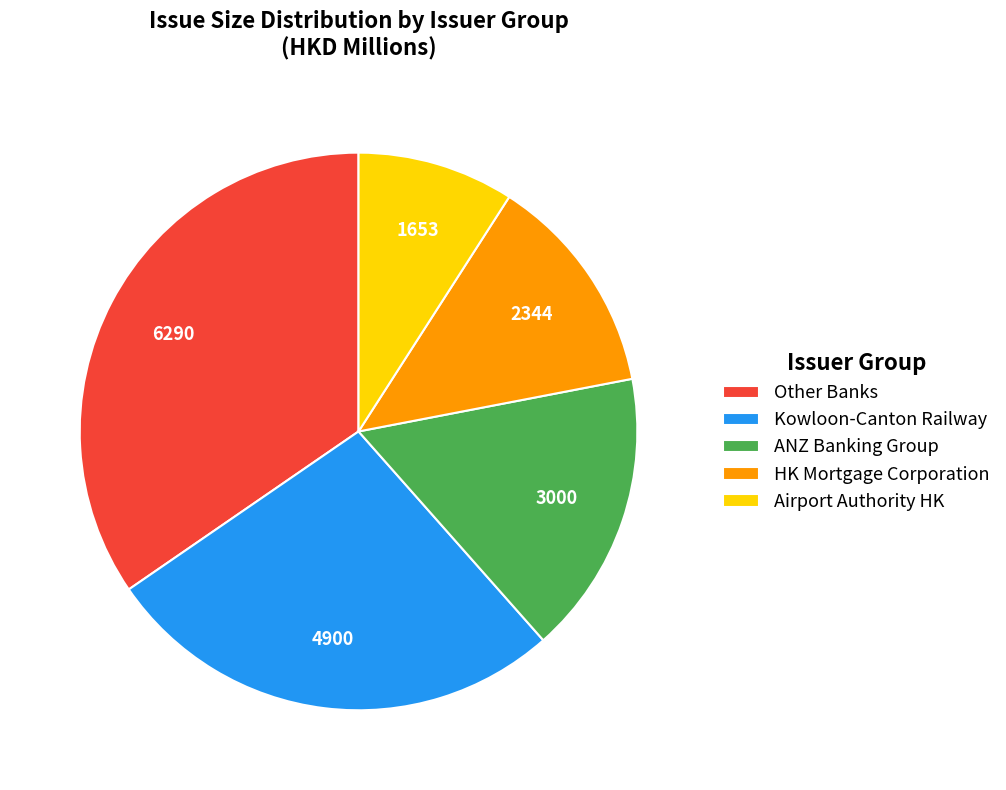

Is there a majority slice in this chart?

No